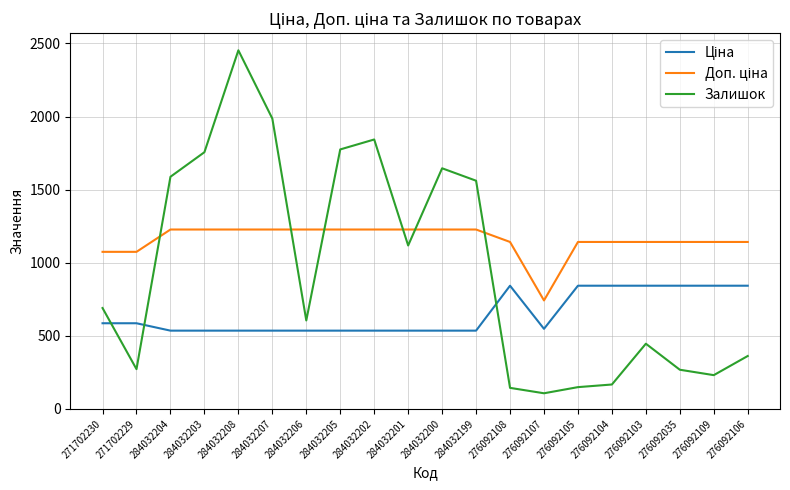

What is the difference between the maximum and minimum values in the Залишок series?

2346.0